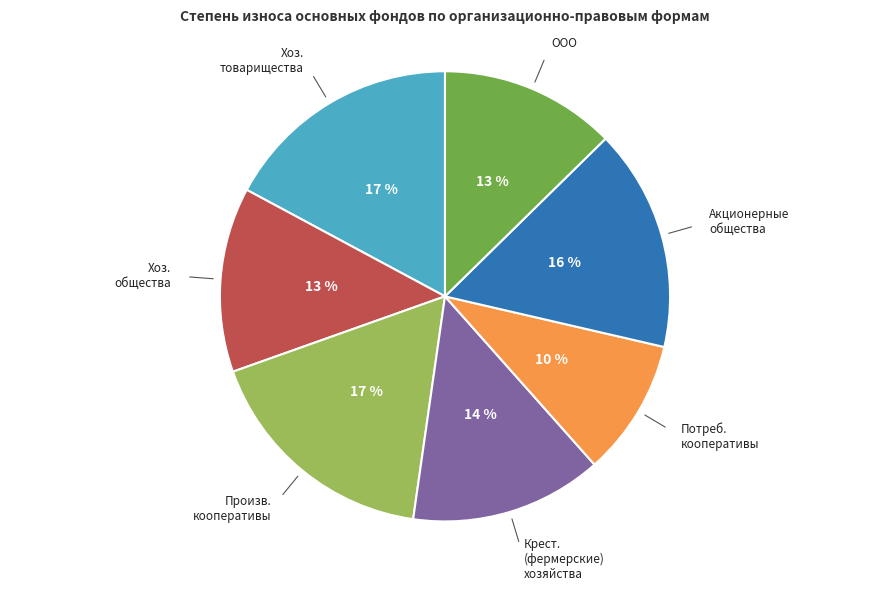

Is there any slice that represents more than half of the pie?

No